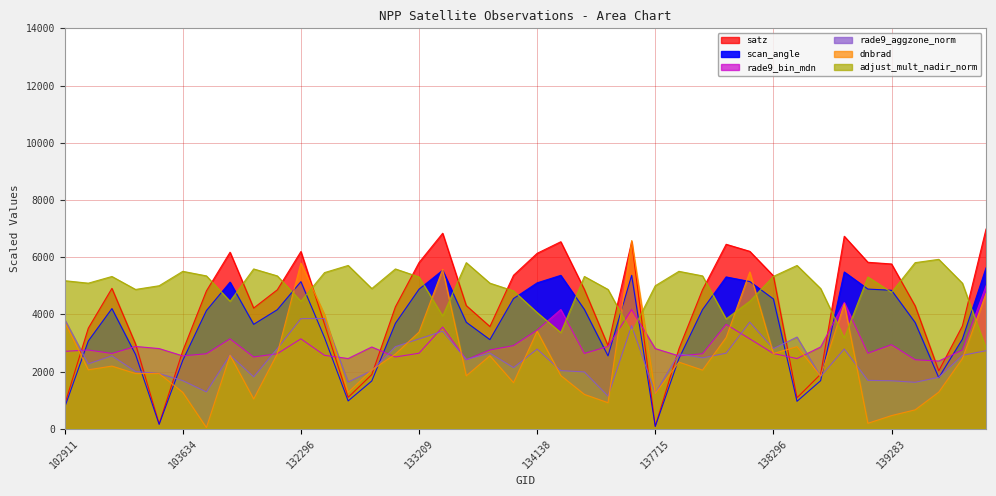

What is the value of the scan_angle point at the 3rd from the left?

4201.0